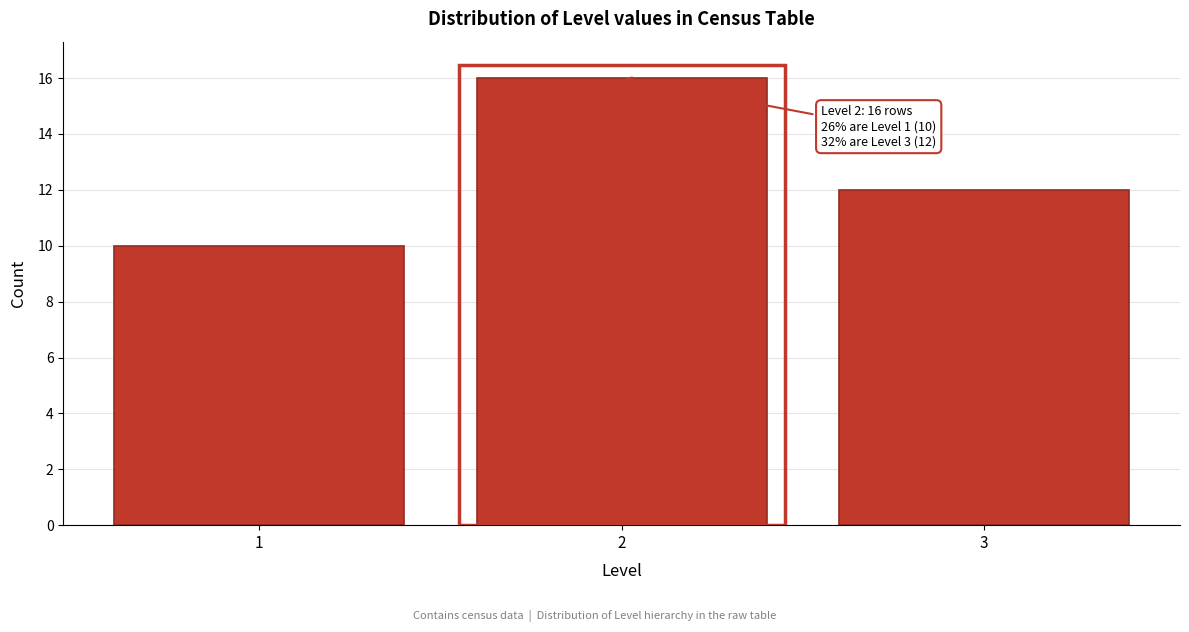

Which range on the x-axis has the tallest bar?

1.5 to 2.5